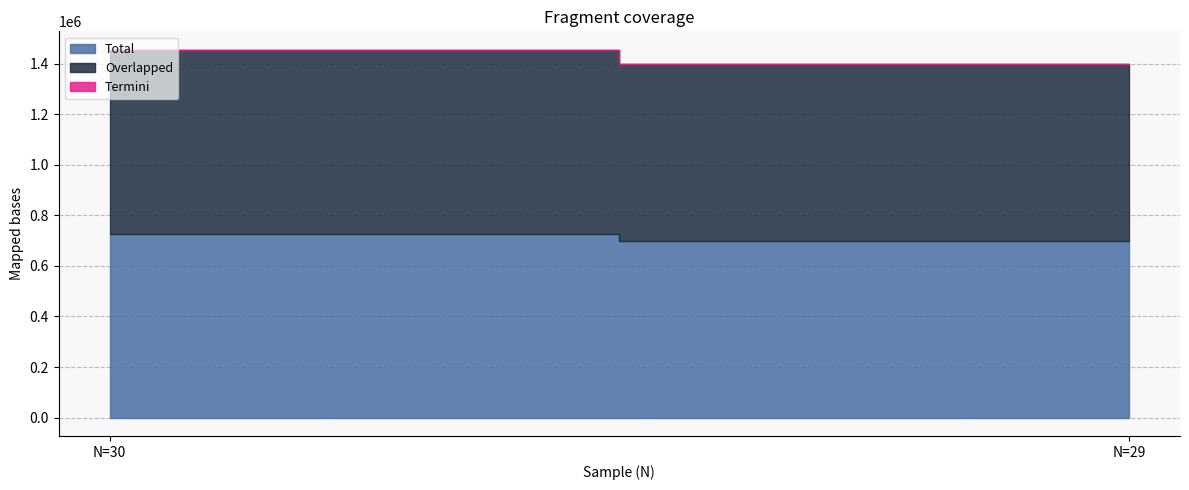

The value of Overlapped at N=30 is 726428. True or false?

True